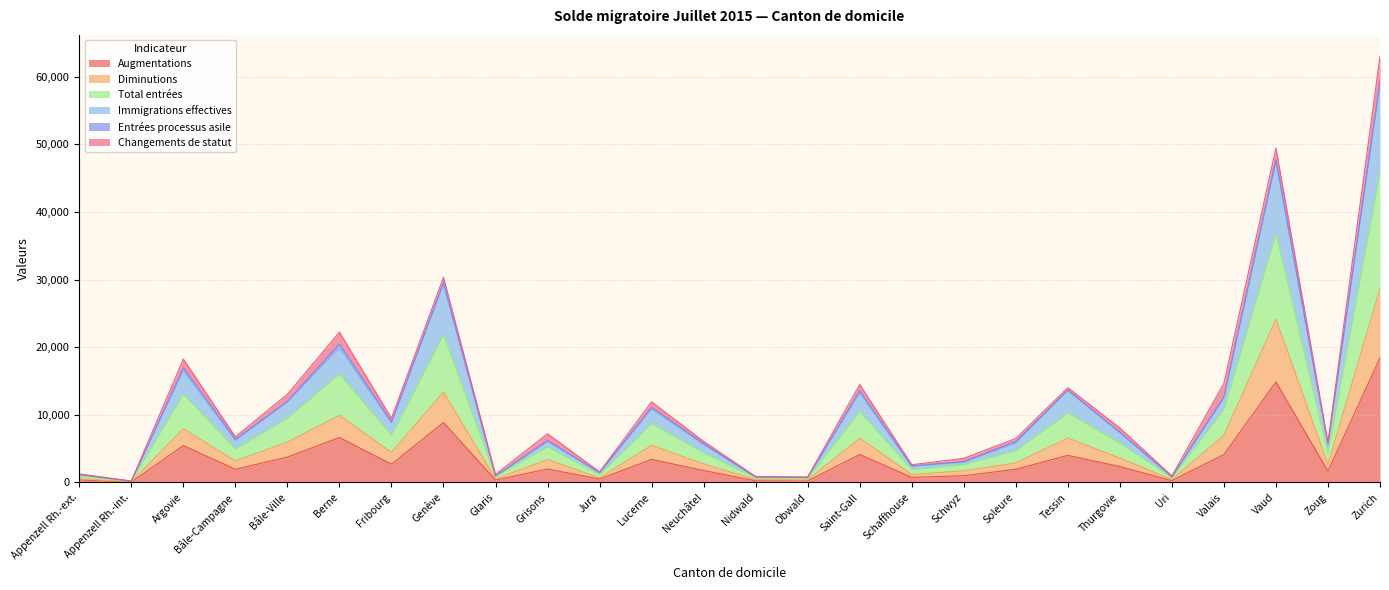

At which label does Augmentations reach its peak?

Zurich